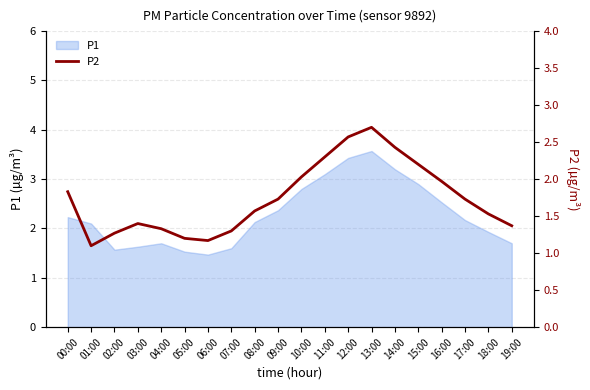

The P1 series shows 2.8 at 10:00. True or false?

True